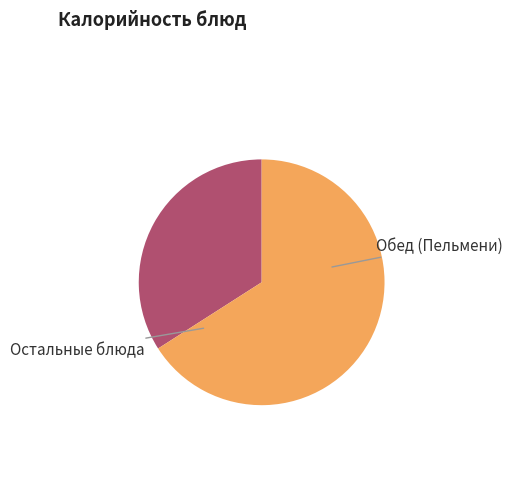

Is there any slice that represents more than half of the pie?

Yes